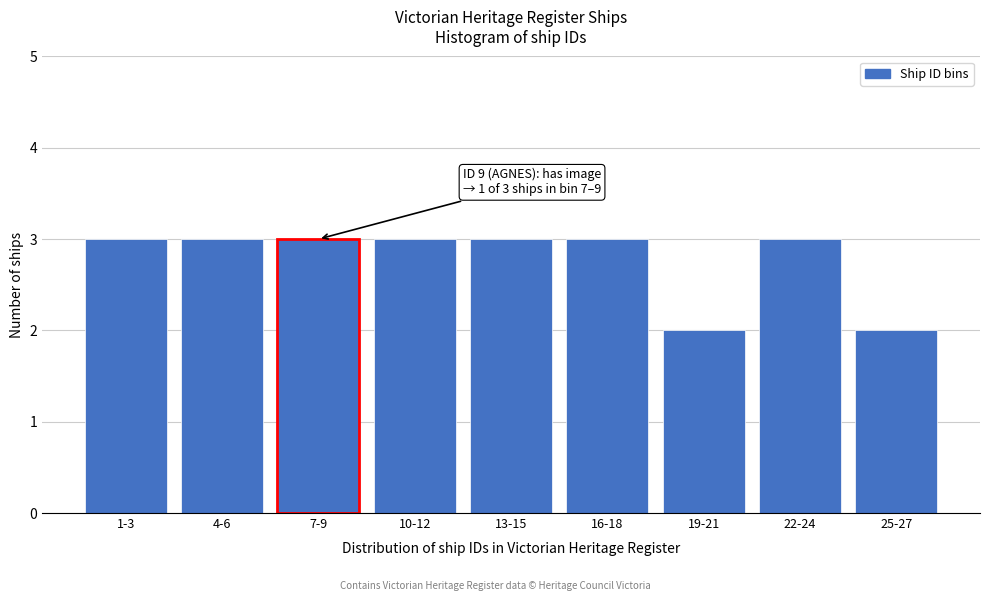

Reading left to right, extract all data points from this chart.

3	3	3	3	3	3	2	3	2